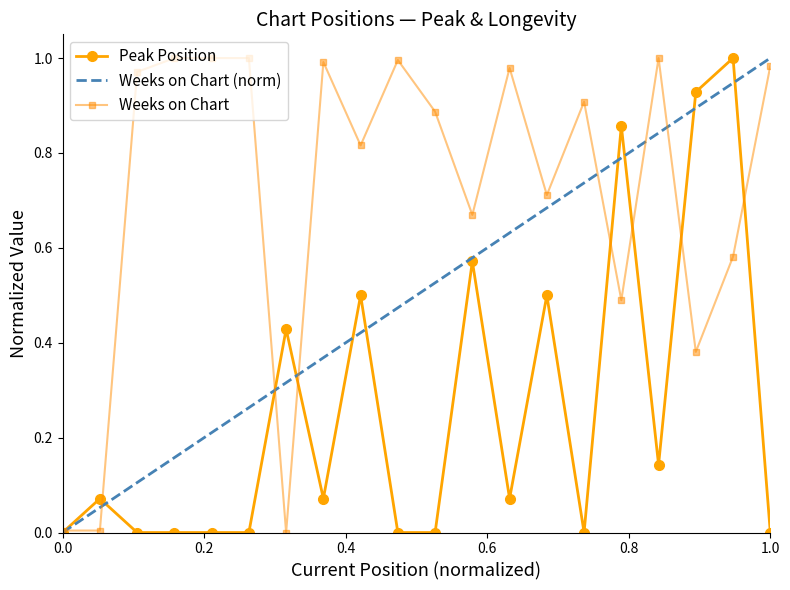

Between 2 and 18, which series saw the biggest shift?

Peak Position